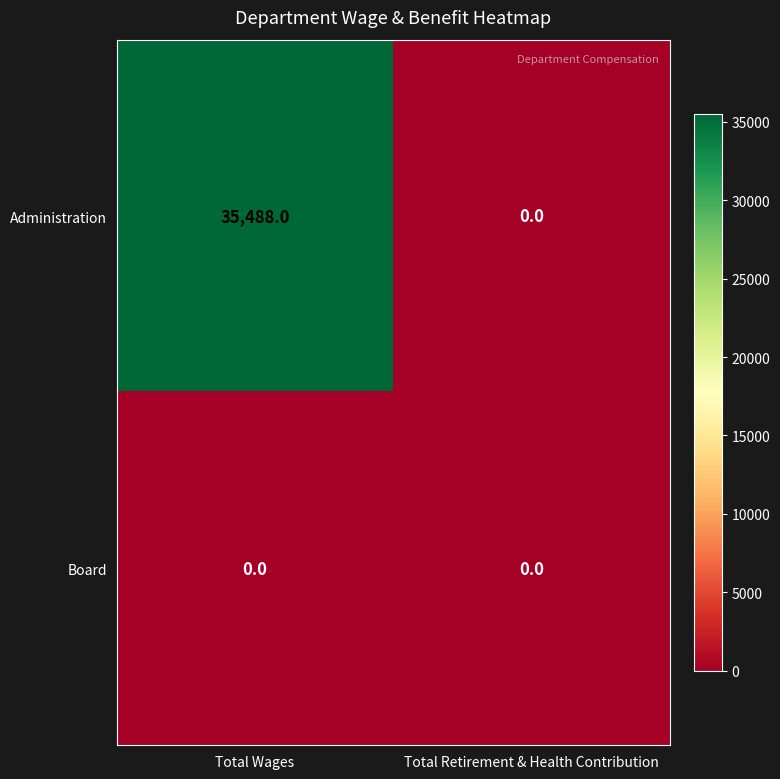

Which series has the widest spread of values?

Administration